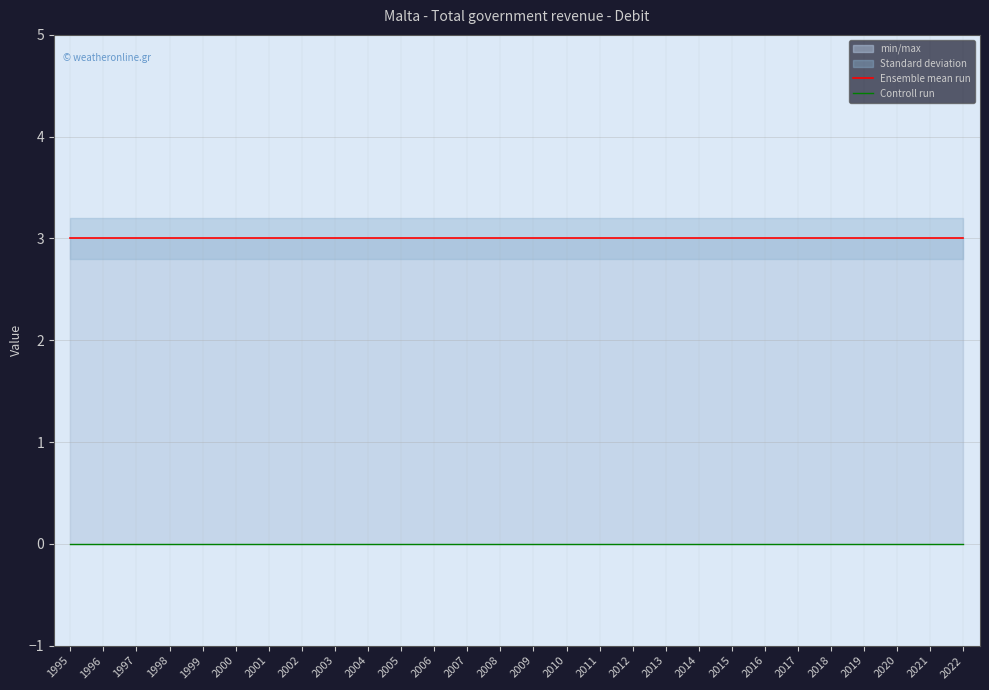

True or false: Ensemble mean run and Controll run cross at least once.

False